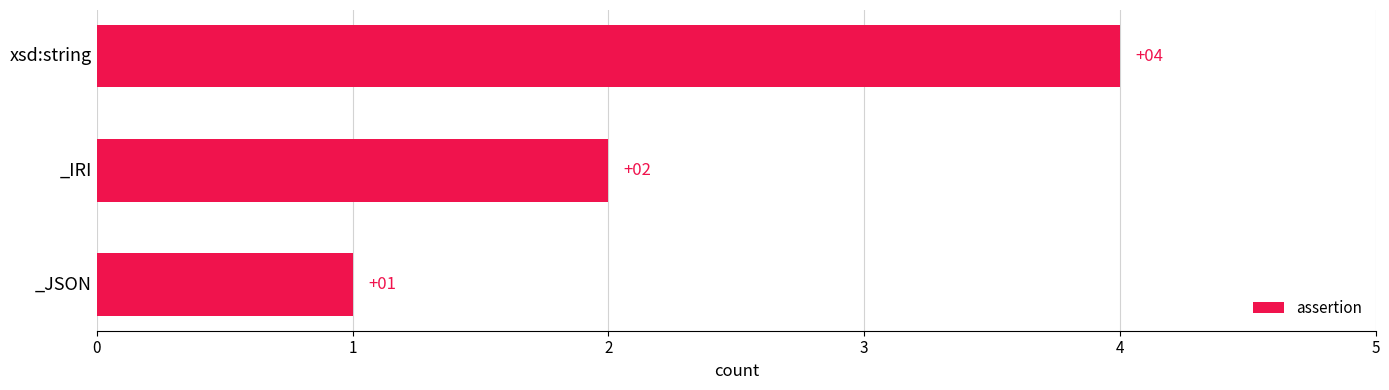

List the labels in order of value, smallest first.

_JSON, _IRI, xsd:string